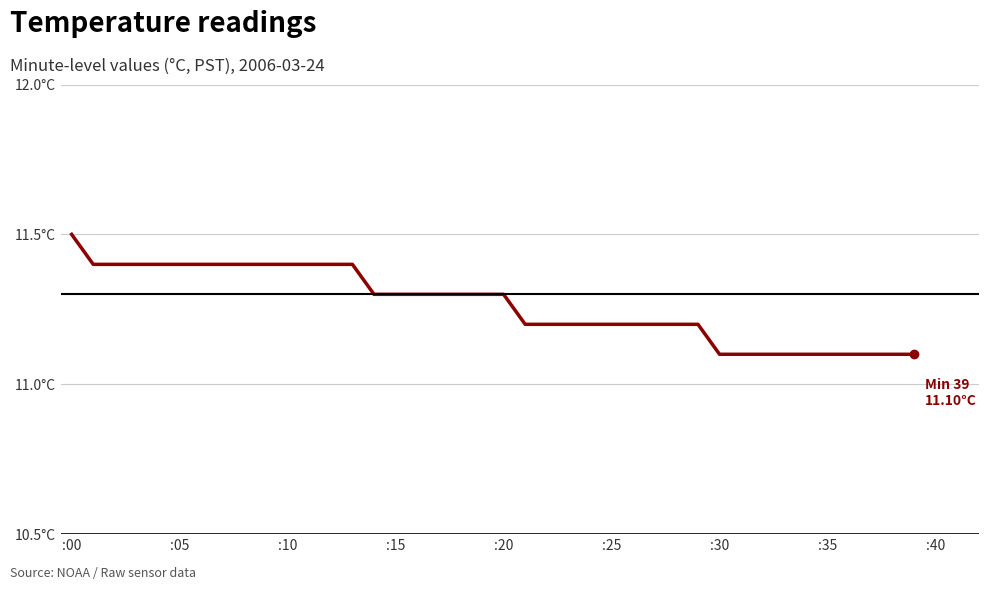

Does the chart have visible grid lines?

Yes